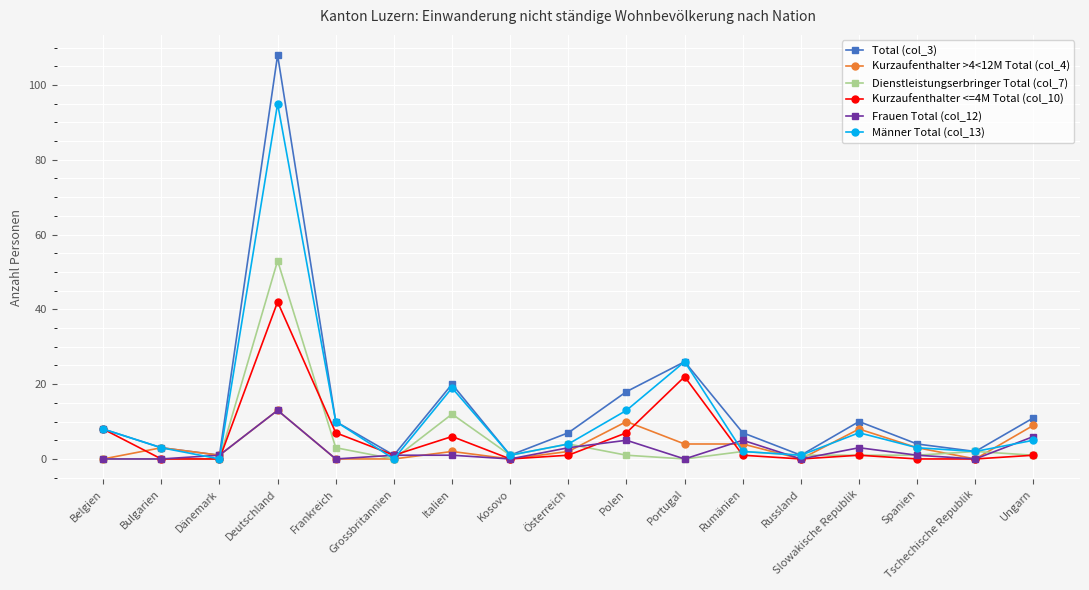

Where is Männer Total (col_13) nearest to the value 47?

Portugal